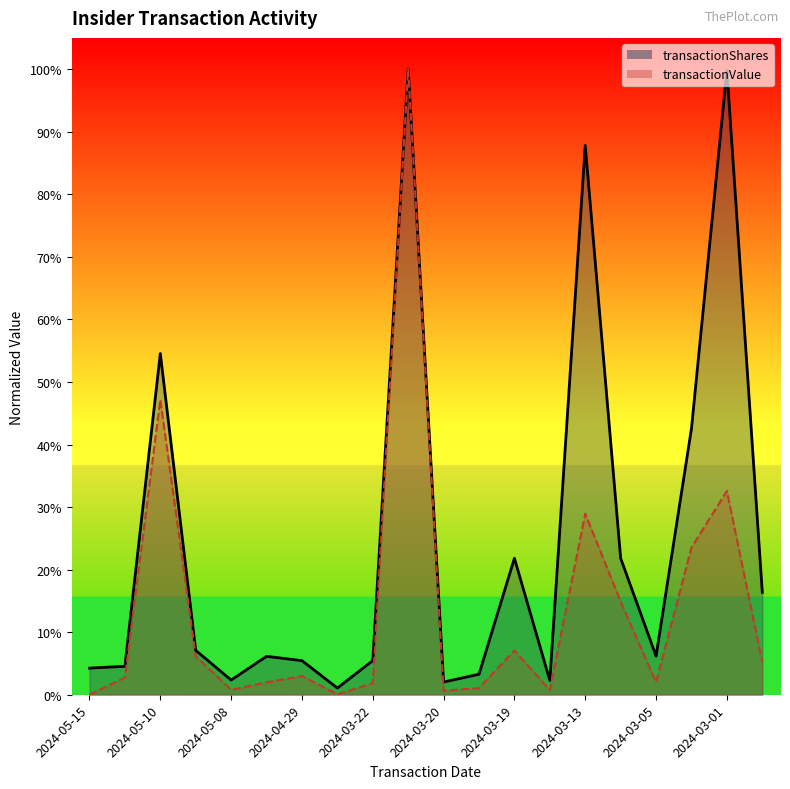

What is the sum of the transactionValue values at 2024-05-10 and 2024-02-22?

0.1